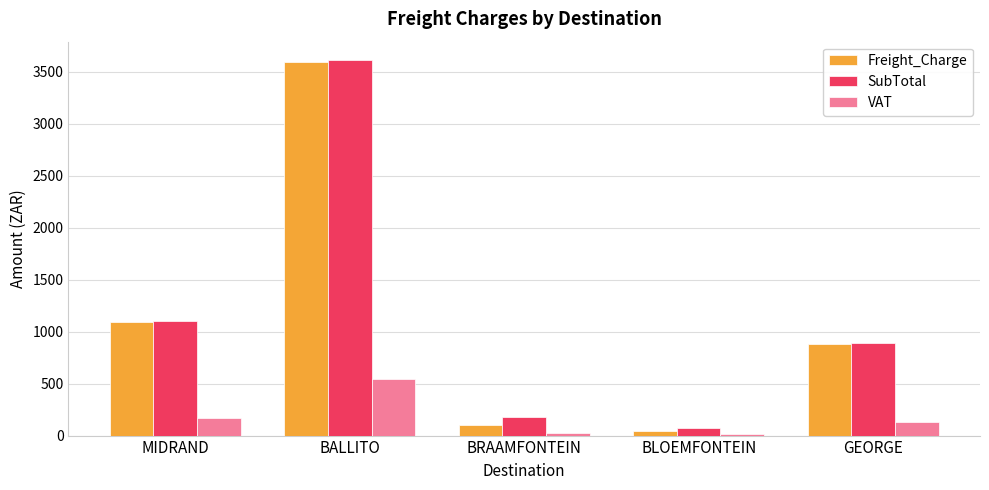

The VAT series shows 301.9 at BALLITO. True or false?

False